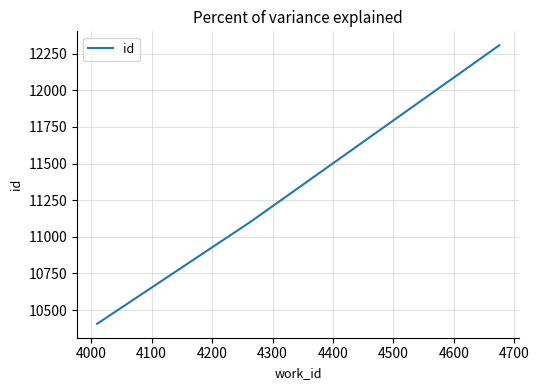

How many lines are shown in the chart?

1